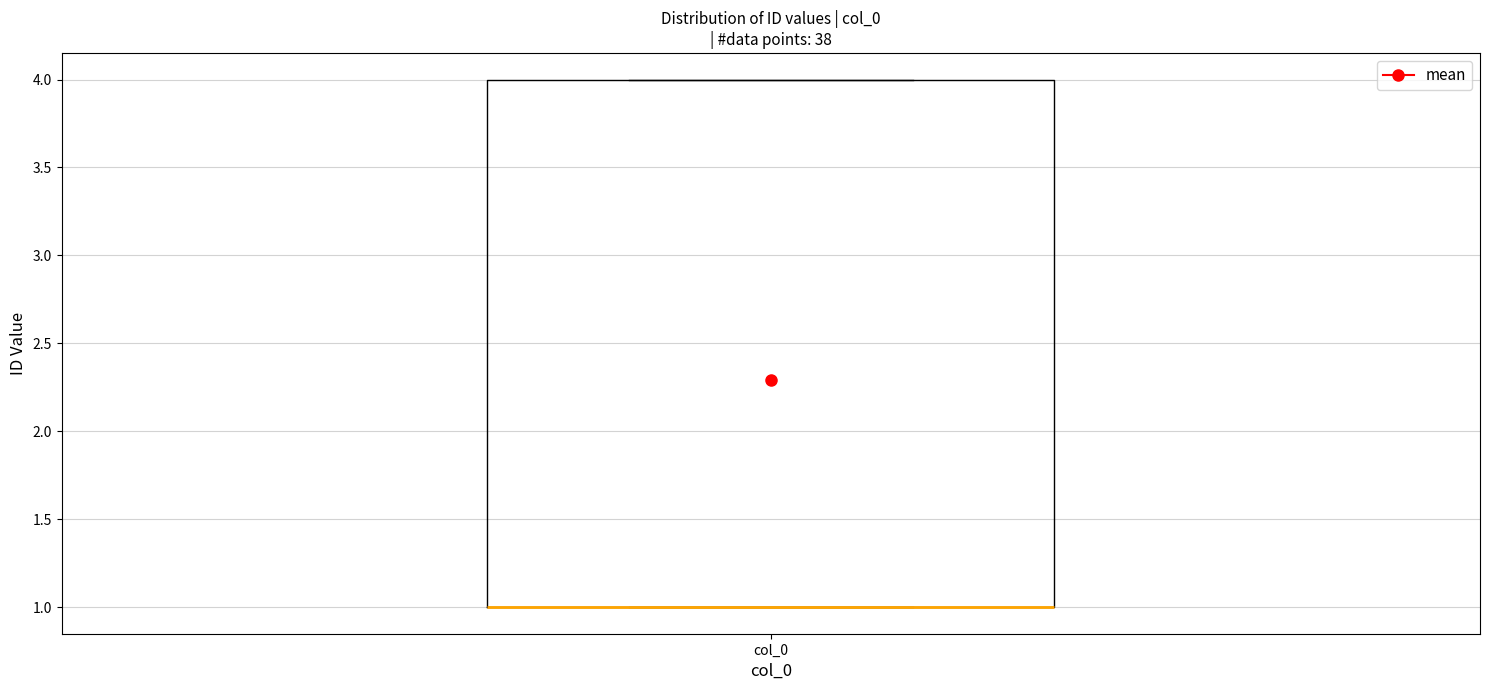

Where is the upper edge of the box for col_0 on the y-axis? The values are not printed on the chart, so give them approximately, as read against the axis.

4